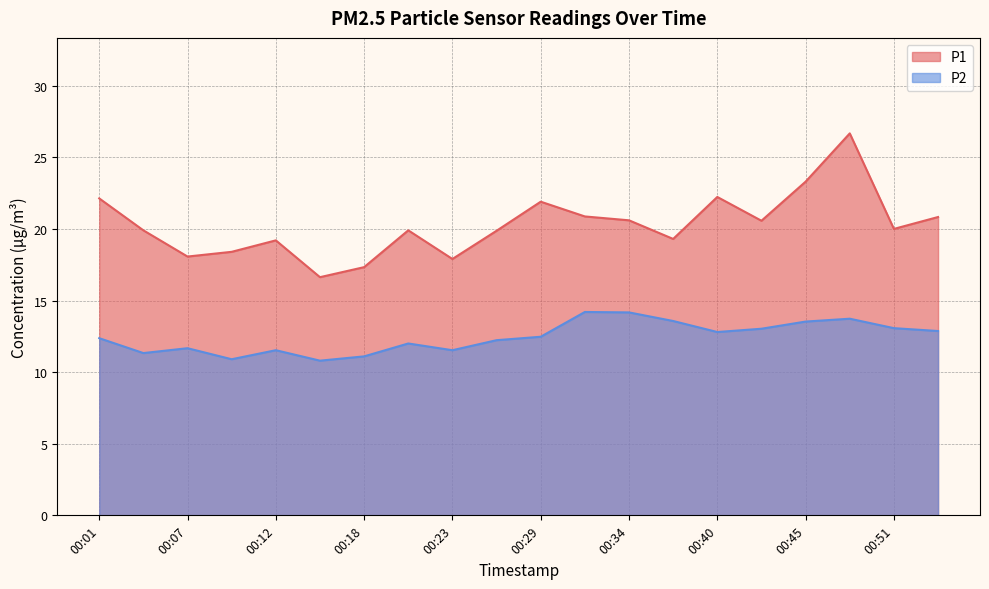

What is the sum of all P2 values?

248.9